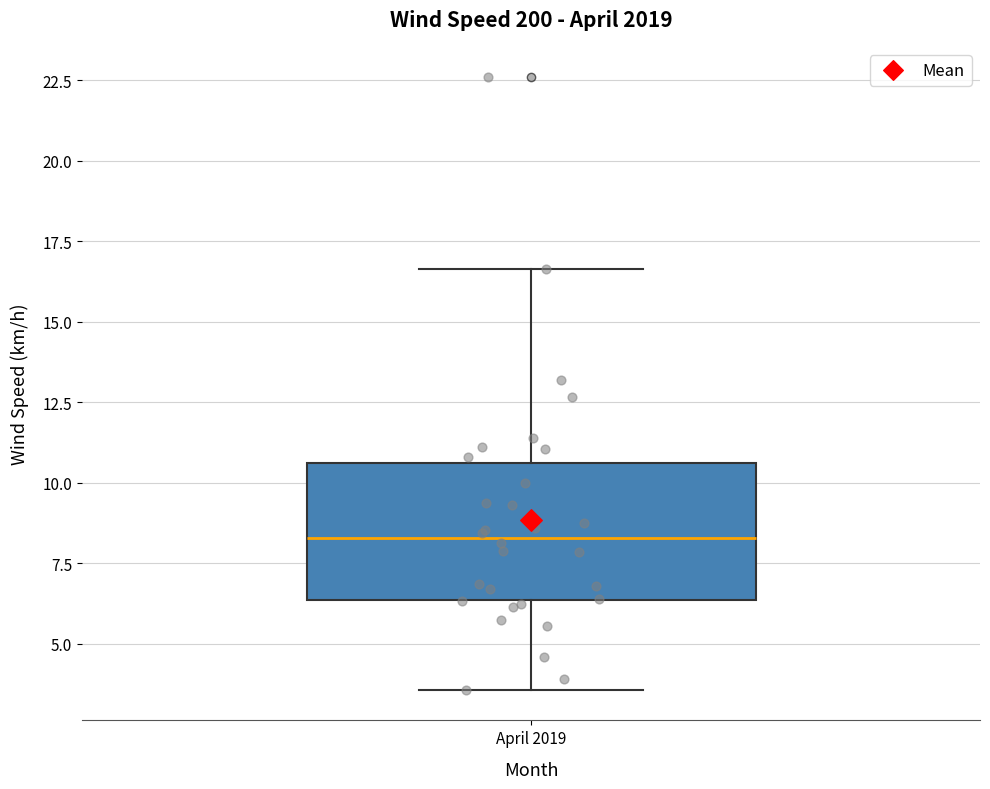

Read this box plot against the y-axis: the position of the median line, the range covered by the box, and the ends of both whiskers. The values are not printed on the chart, so give them approximately, as read against the axis.

median 8.5, box 6.5 to 10.5, whiskers 3.5 to 16.5